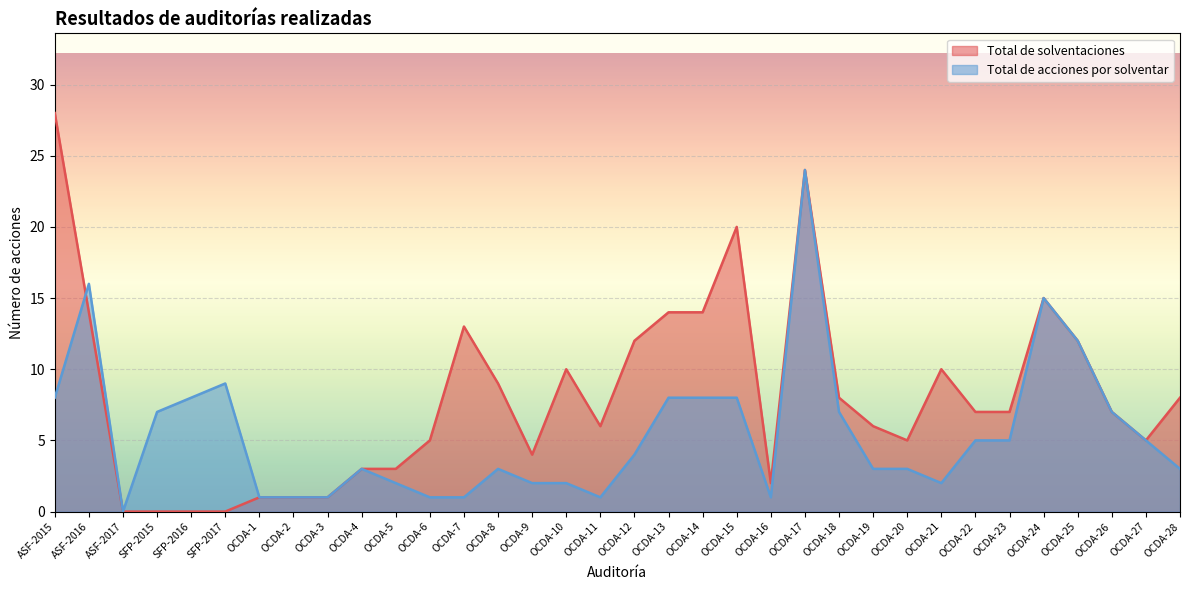

The Total de acciones por solventar series shows 16 at ASF-2016. True or false?

True